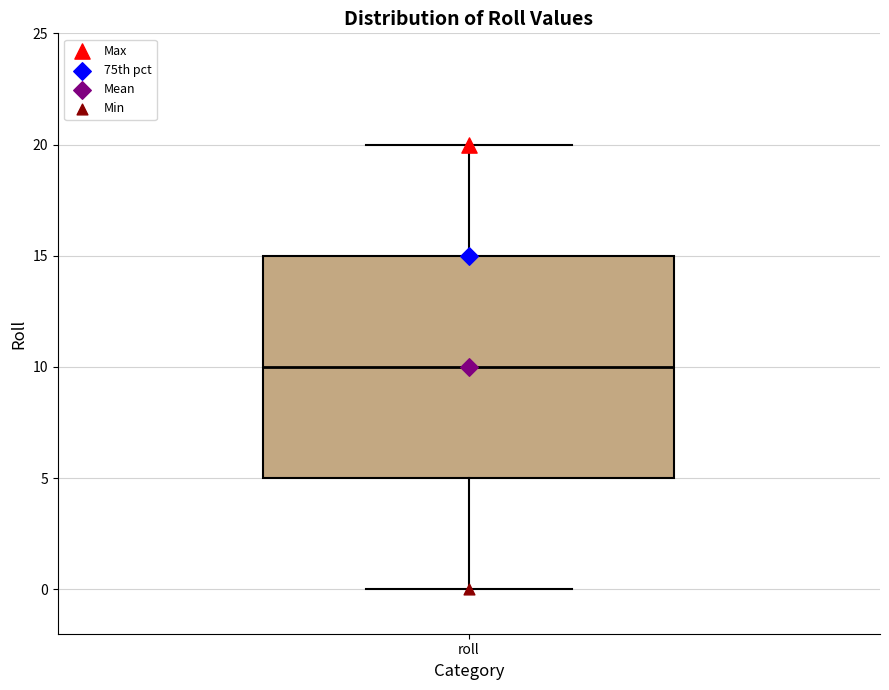

Read this box plot against the y-axis: the position of the median line, the range covered by the box, and the ends of both whiskers. The values are not printed on the chart, so give them approximately, as read against the axis.

median 10, box 5 to 15, whiskers 0 to 20